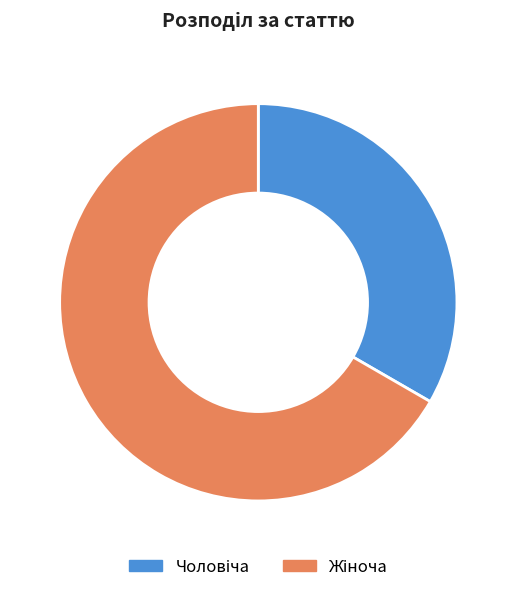

Is there a majority slice in this chart?

Yes